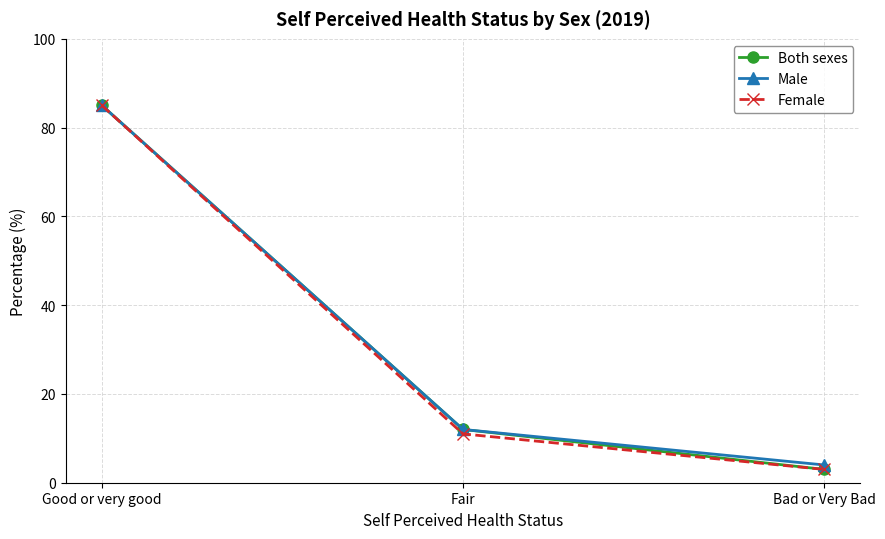

What is the average value of the Female series?

33